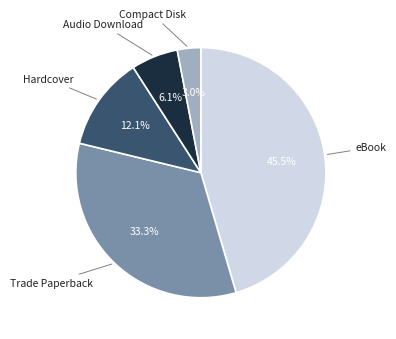

How many segments does this pie chart have?

5